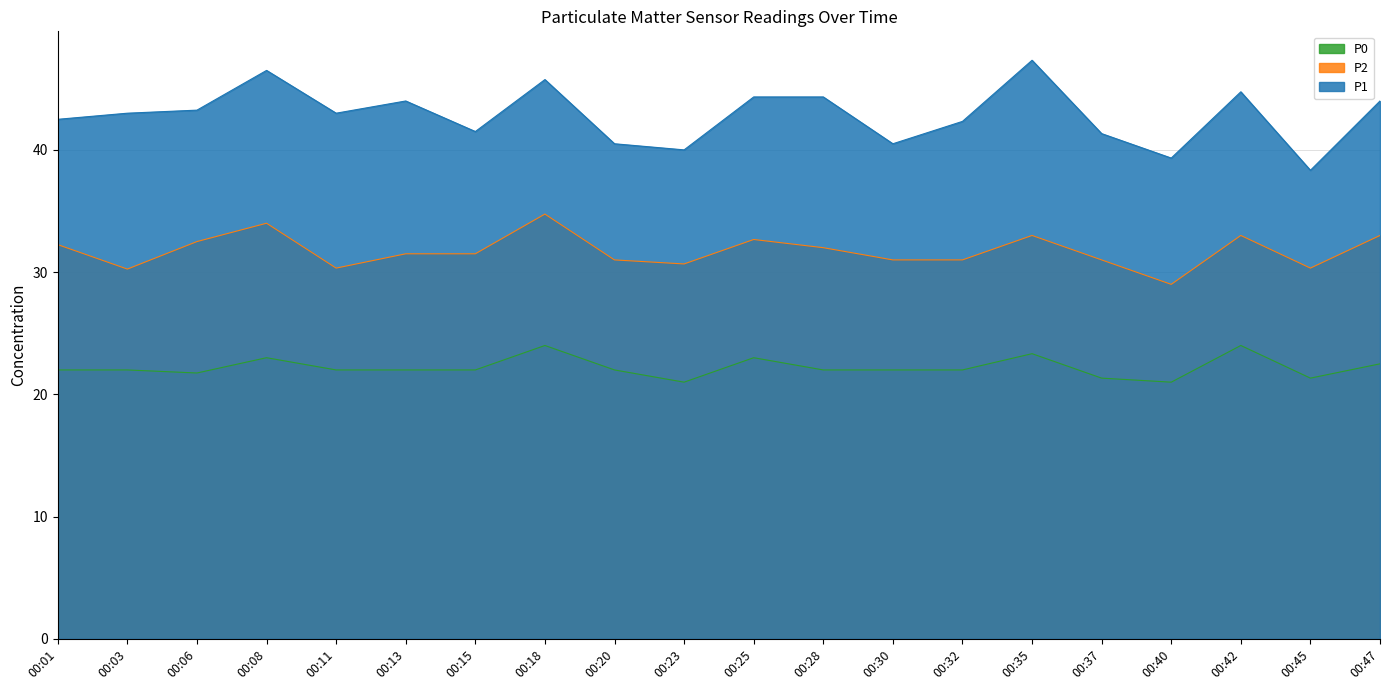

Is it true that P2 equals 31.5 at 00:15?

True